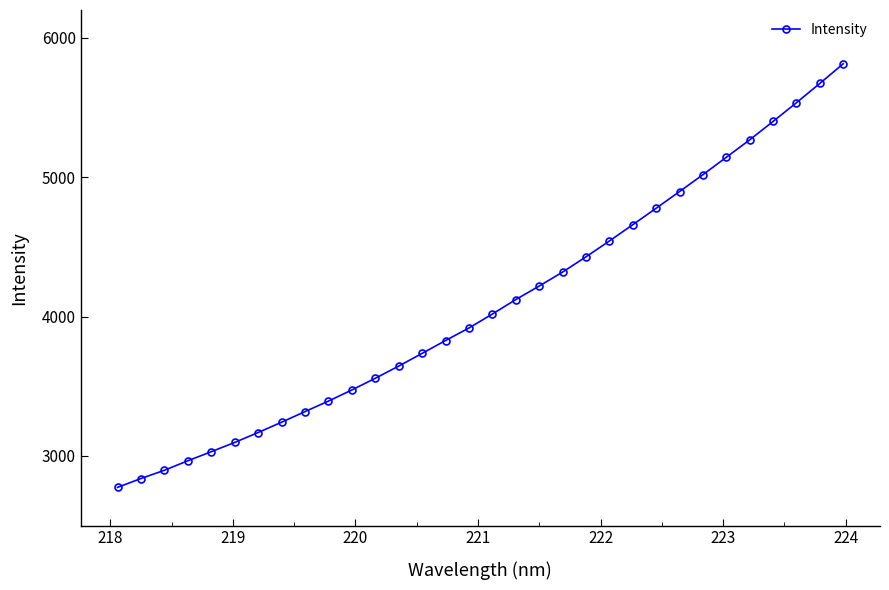

What is the value of the 29th point from the left?

5400.3